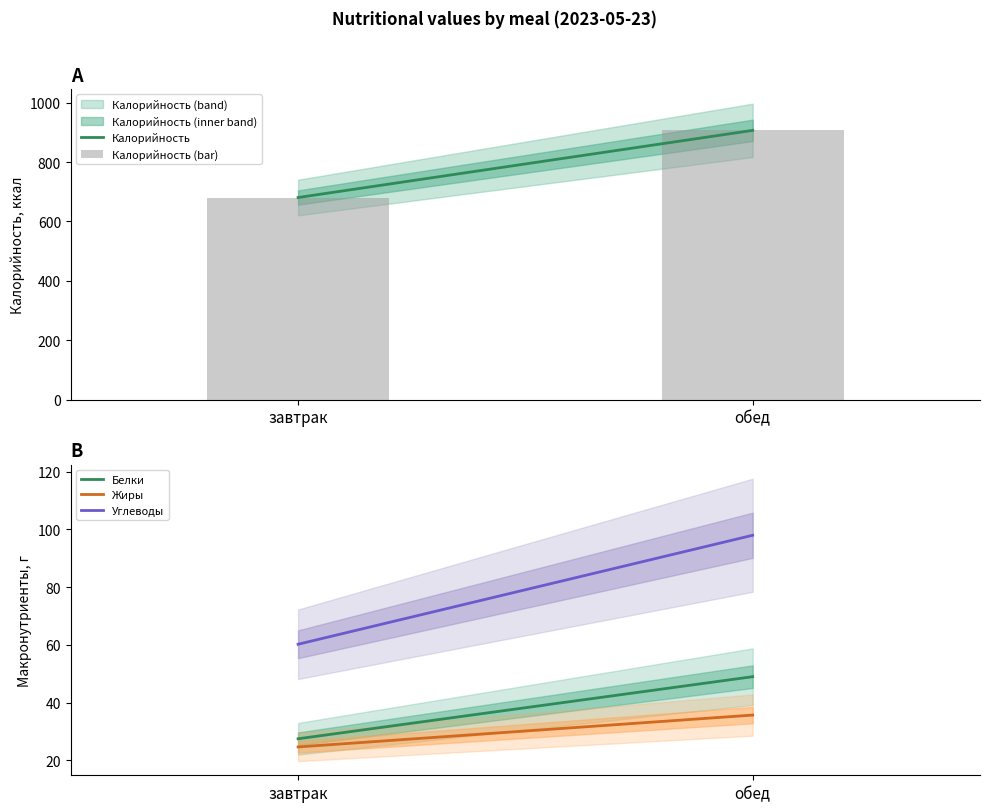

The value of Калорийность at обед is 244.6. True or false?

False